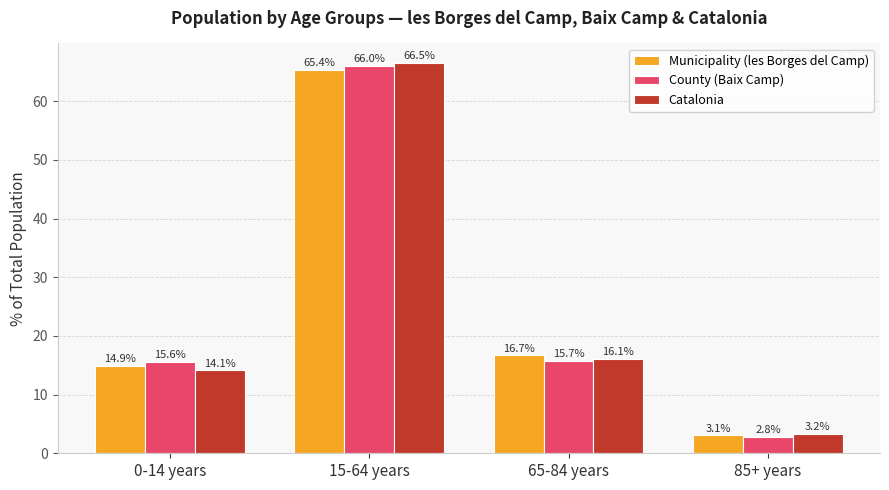

What are all the series names shown in the legend?

Municipality (les Borges del Camp), County (Baix Camp), Catalonia